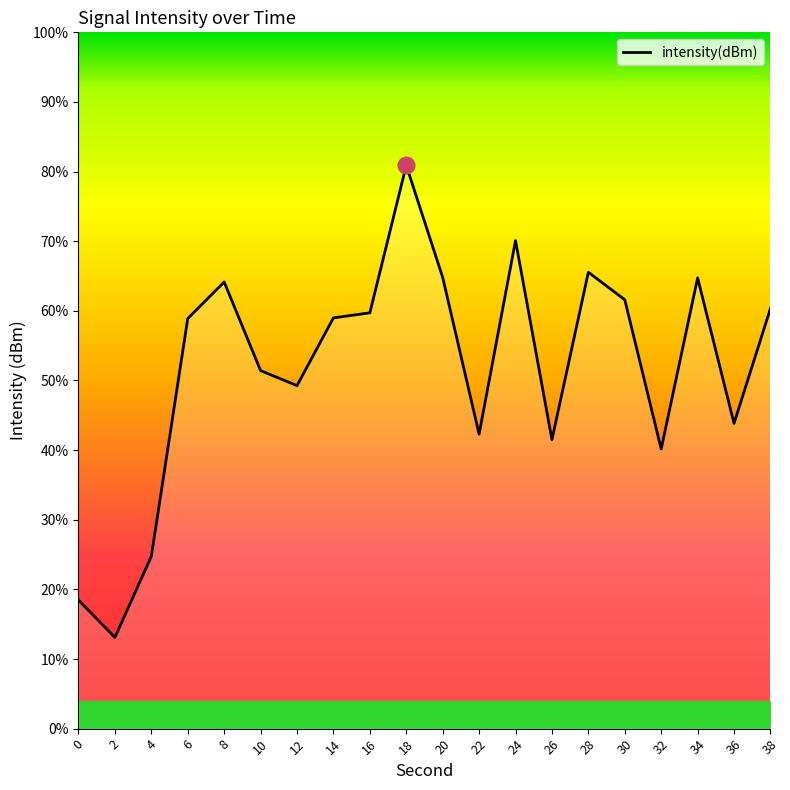

What is the value of the 13th point from the left?

-115.5